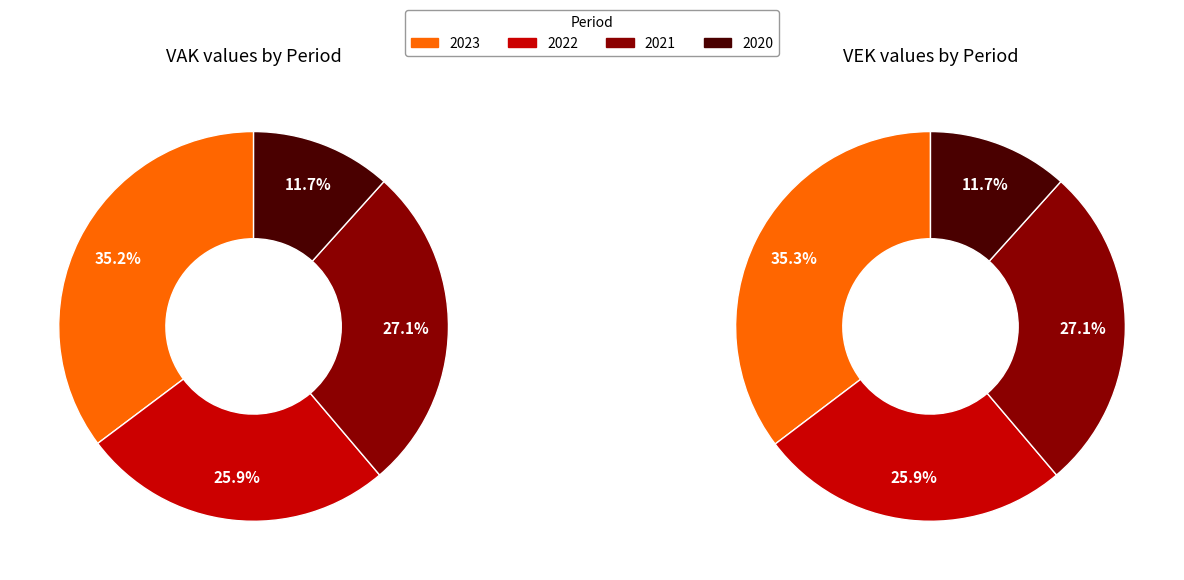

Does 2020 uitvoering account for over 50% of the chart?

No